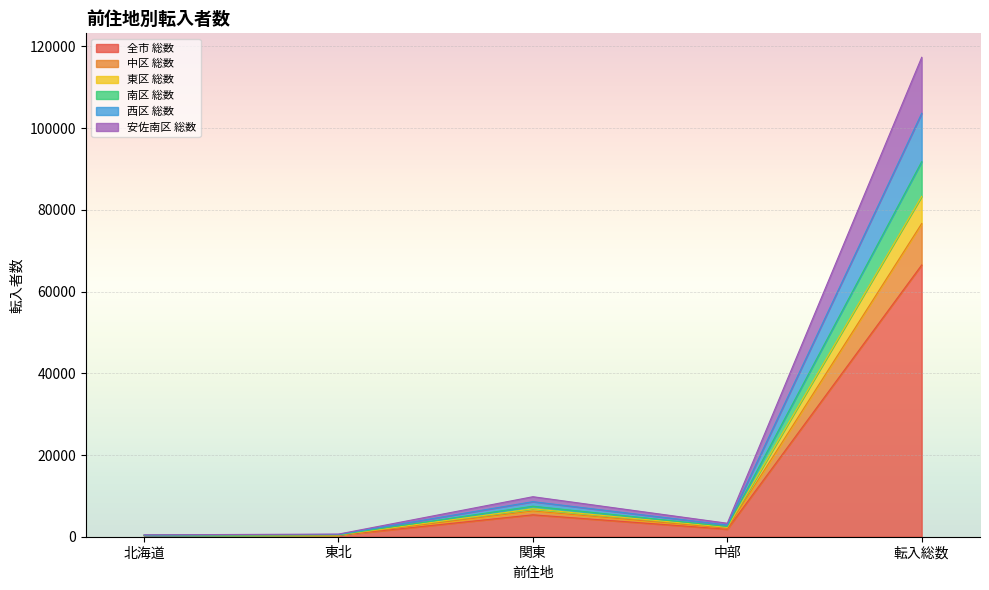

True or false: 西区 総数 and 安佐南区 総数 cross at least once.

False